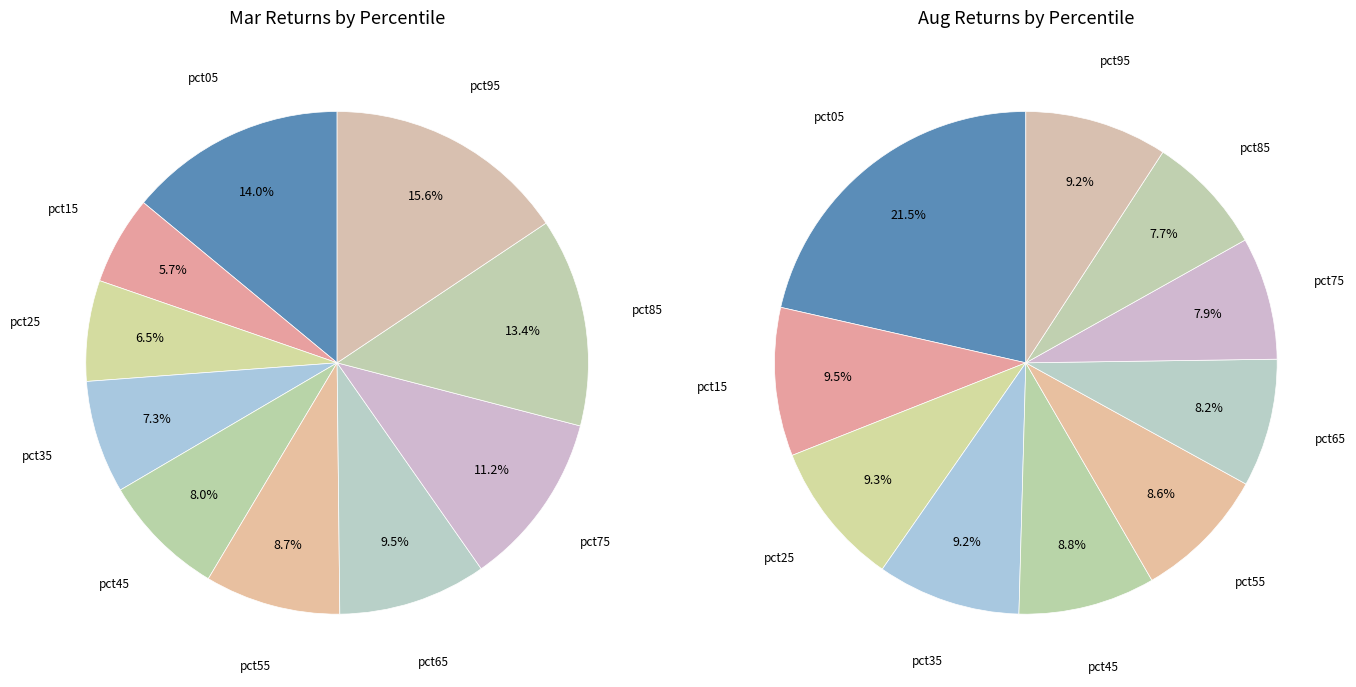

To the nearest percent, what portion does values_mar represent?

14%